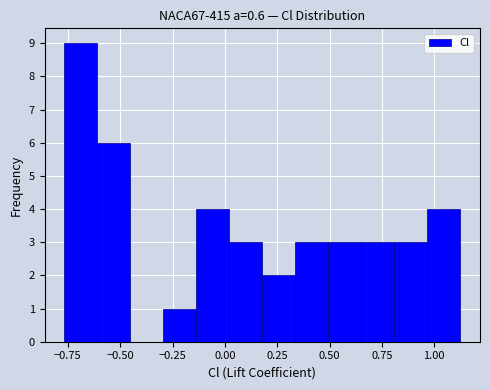

Around what value on the x-axis is the tallest bar? Give the approximate position of its centre, as read against the axis.

-0.70